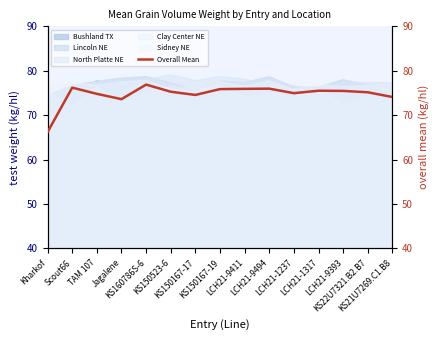

Which category has the highest value across all series?

KS160786S-6